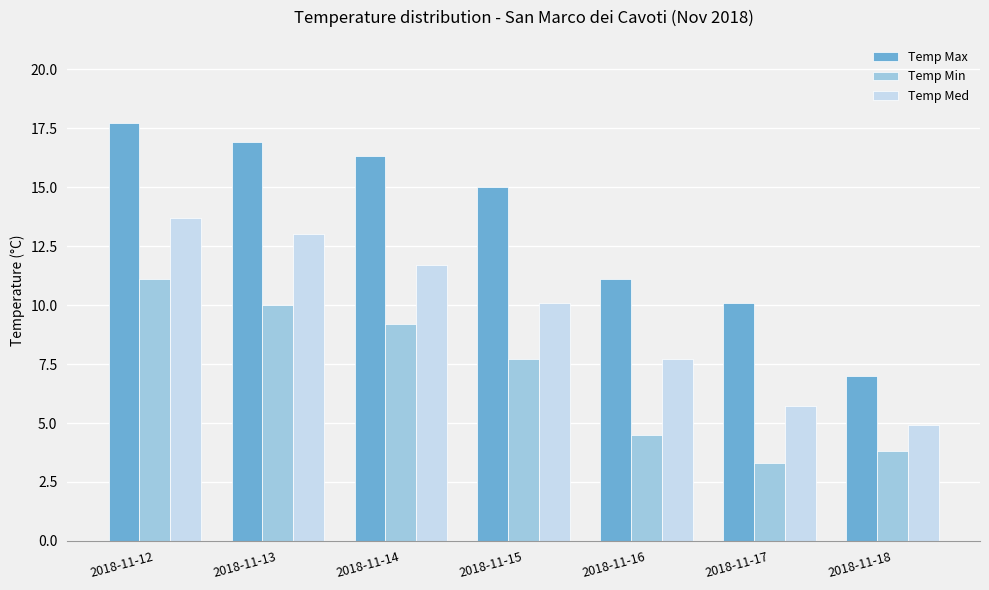

What is the total value across all series at 2018-11-16?

23.3